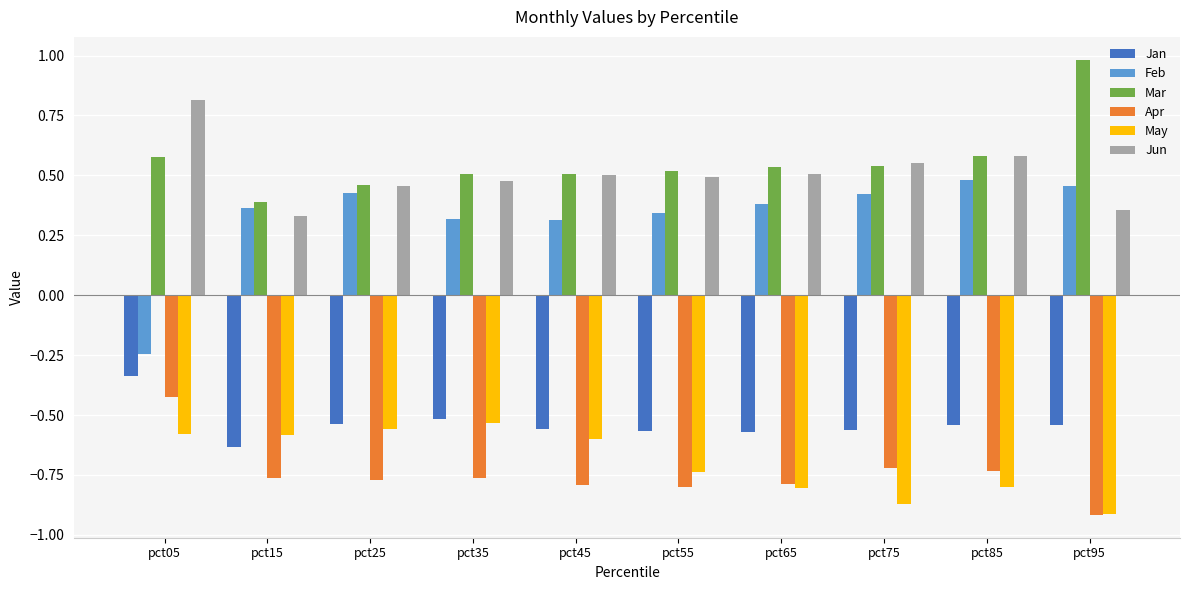

Which series has the widest spread of values?

Feb